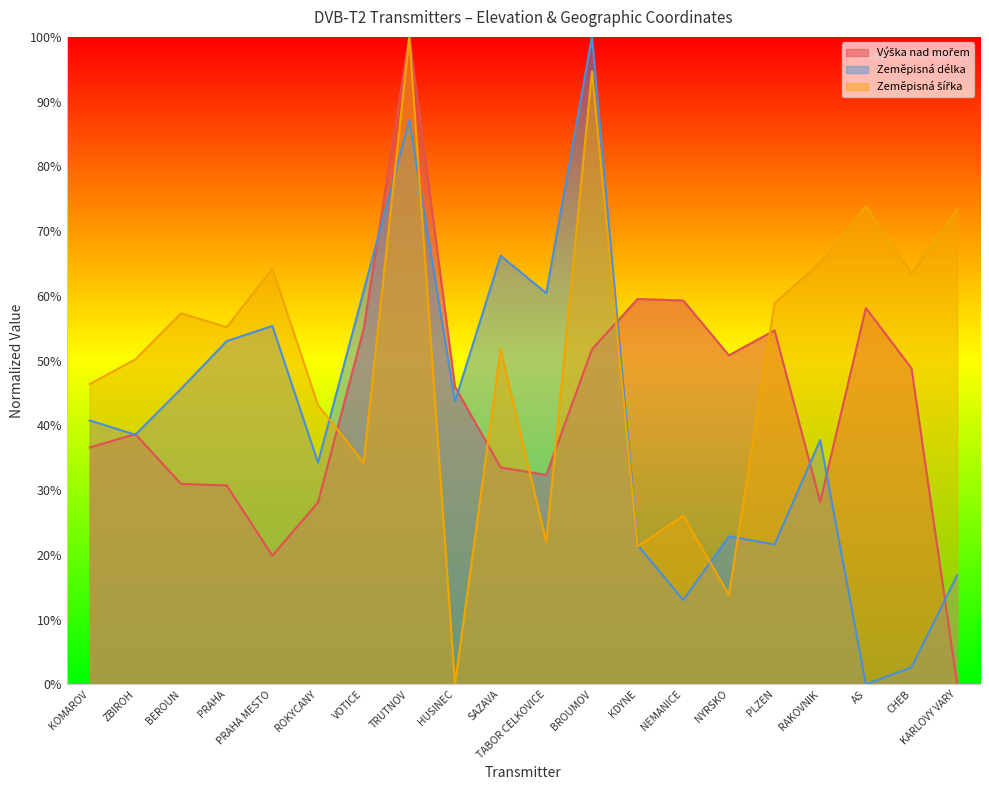

What is the sum of the Výška nad mořem values at TABOR CELKOVICE and ROKYCANY?

60.4